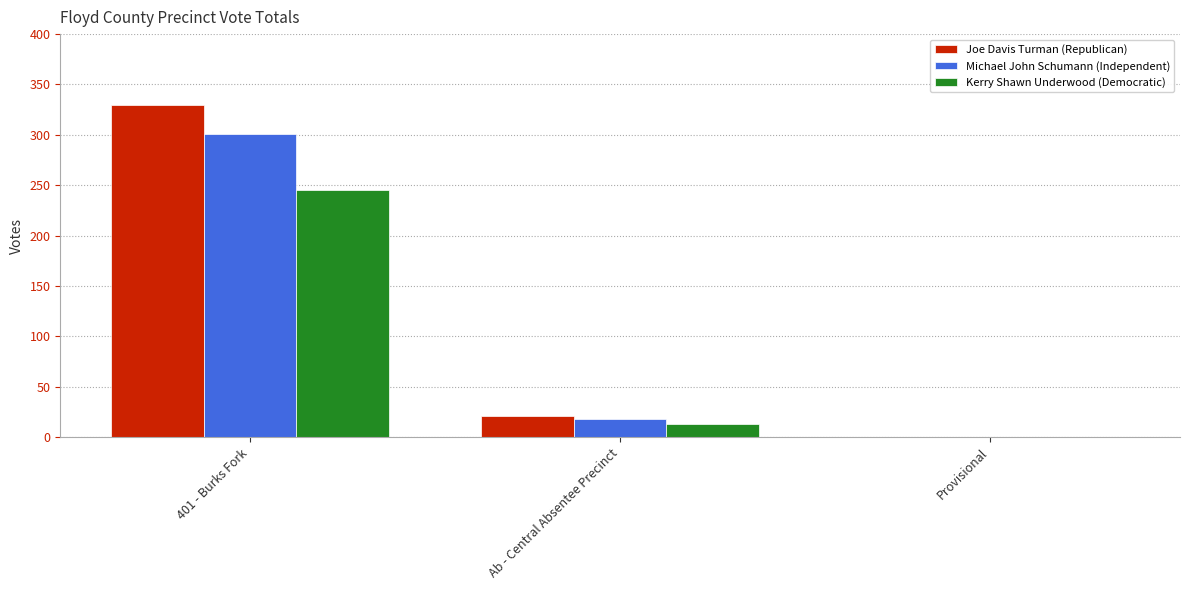

Is the value of Joe Davis Turman (Republican) at Provisional greater than the value of Kerry Shawn Underwood (Democratic) at 401 - Burks Fork?

No